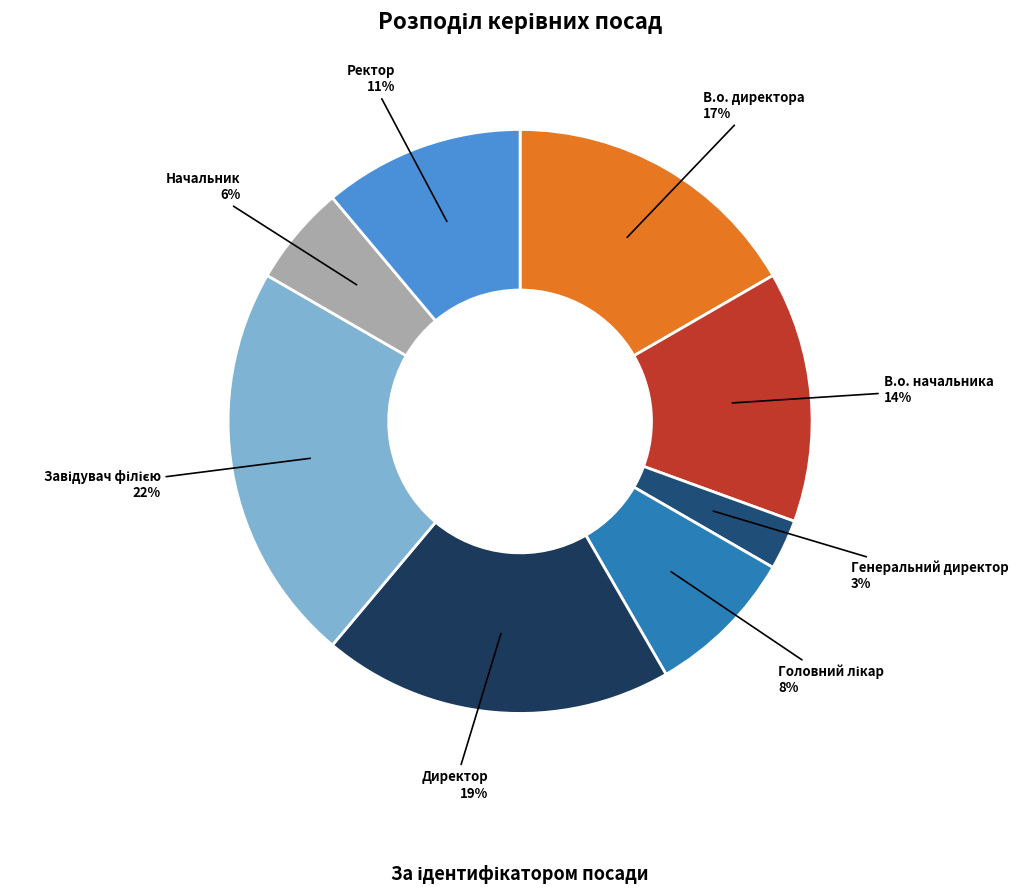

Count the number of slices in the pie.

8